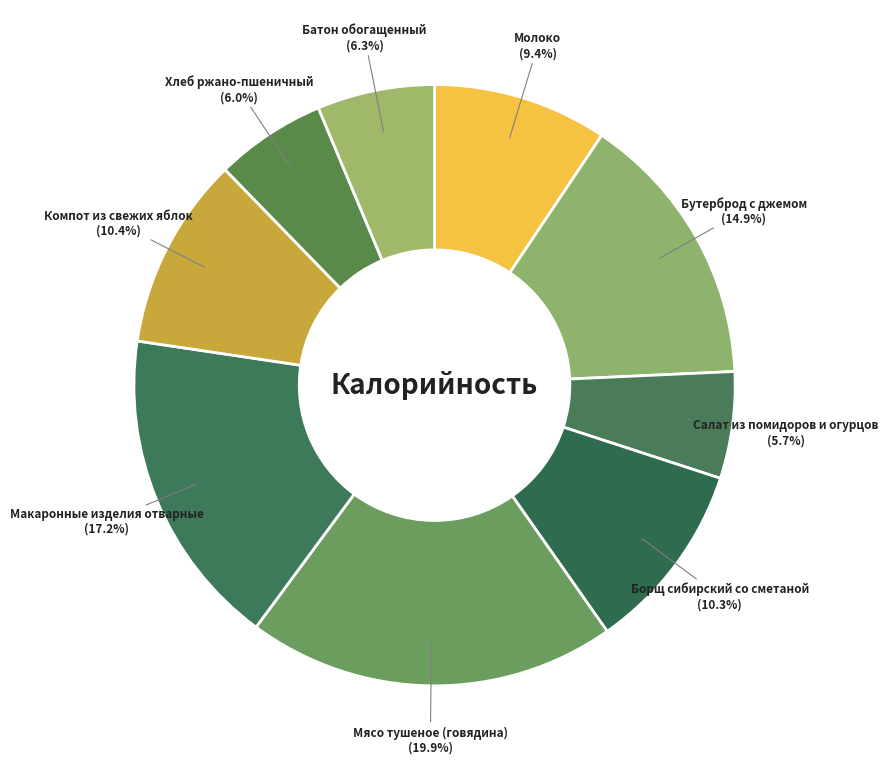

How many segments does this pie chart have?

9